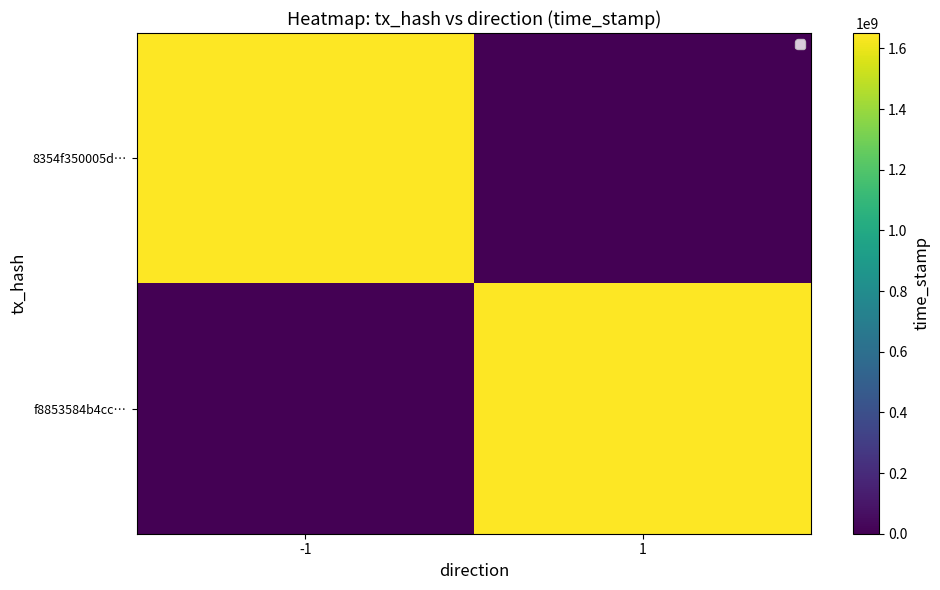

List the series in order of their peak value, highest first.

8354f350005d…, f8853584b4cc…